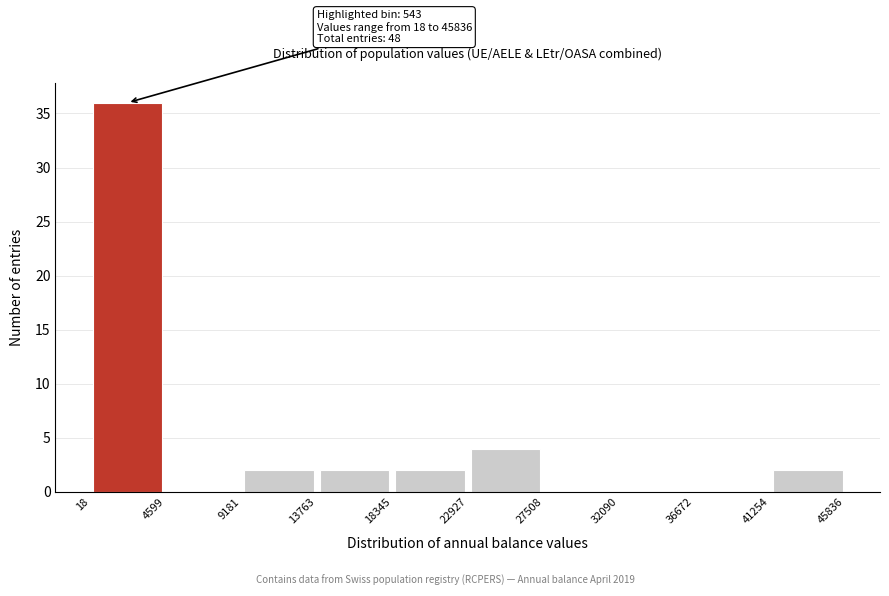

Which range on the x-axis has the tallest bar?

18 to 4599